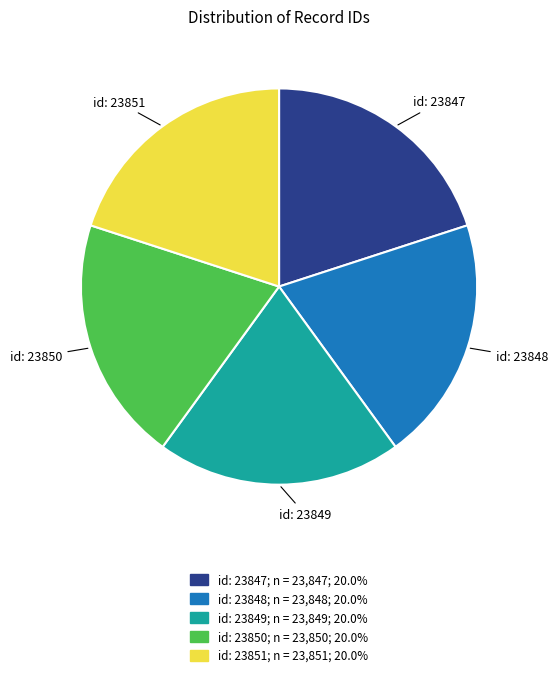

Do id: 23850 and id: 23849 together represent more than half of the pie?

No